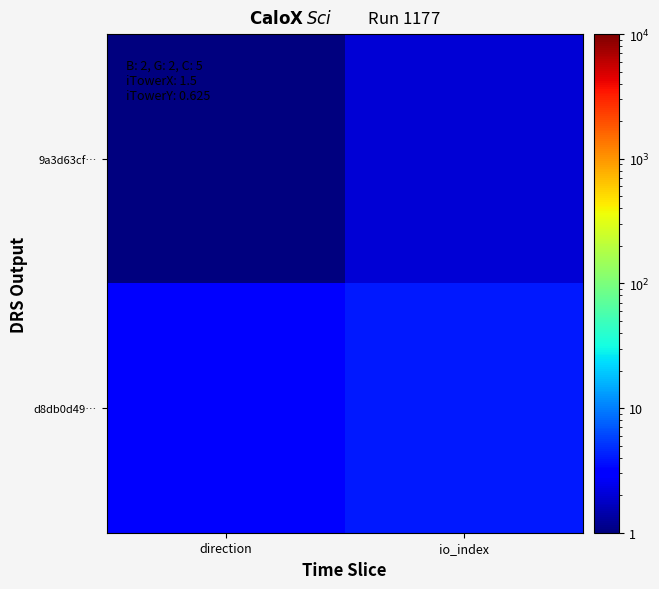

Reading right to left, transcribe all the data shown in this chart.

9a3d63cf…: io_index=2	direction=1
d8db0d49…: io_index=4	direction=3